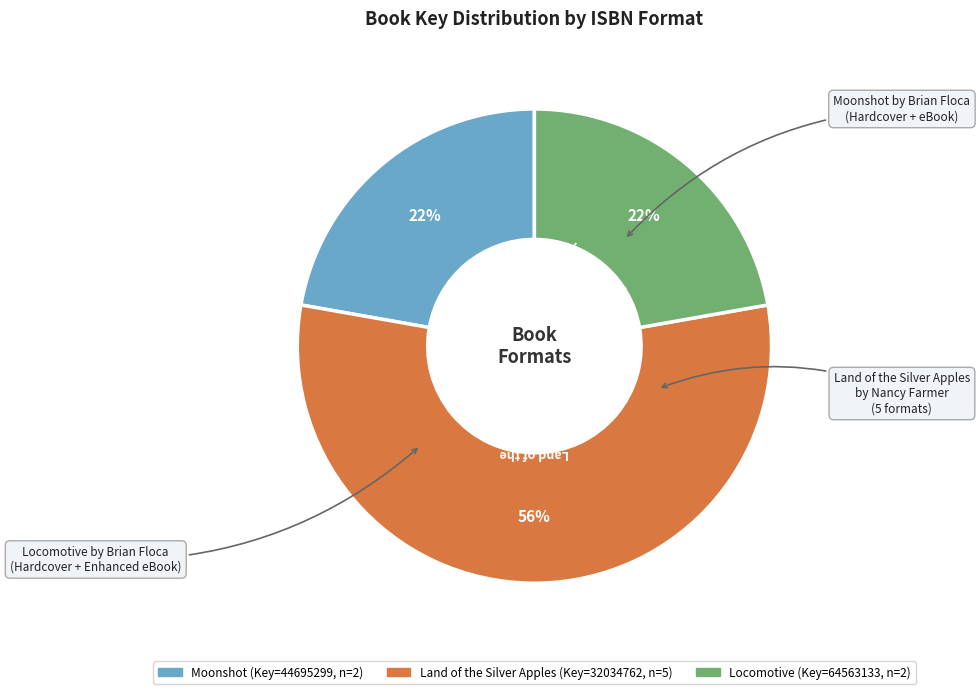

Is there any slice that represents more than half of the pie?

Yes